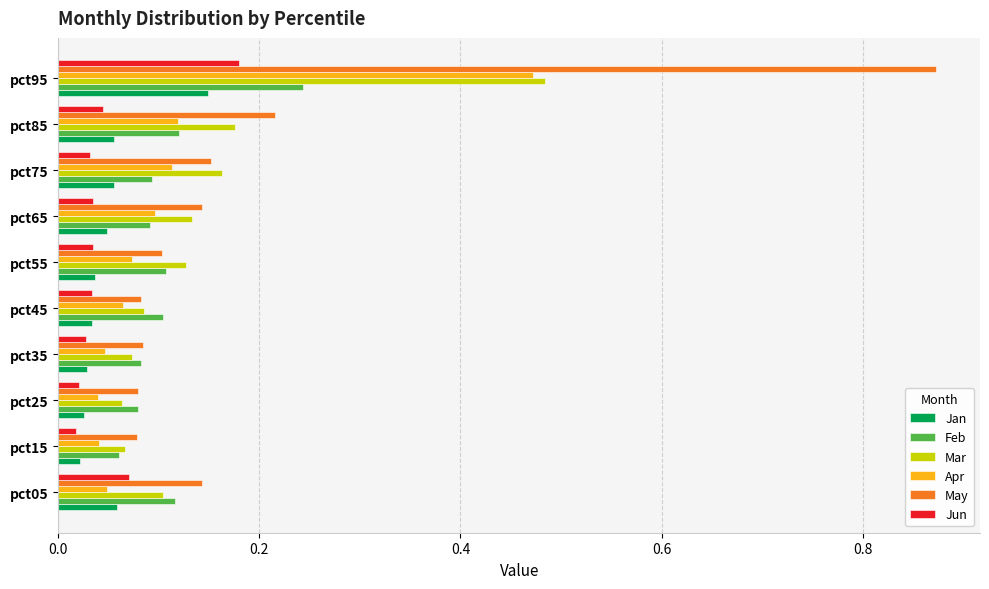

What is the difference between the maximum and minimum values in the Mar series?

0.4